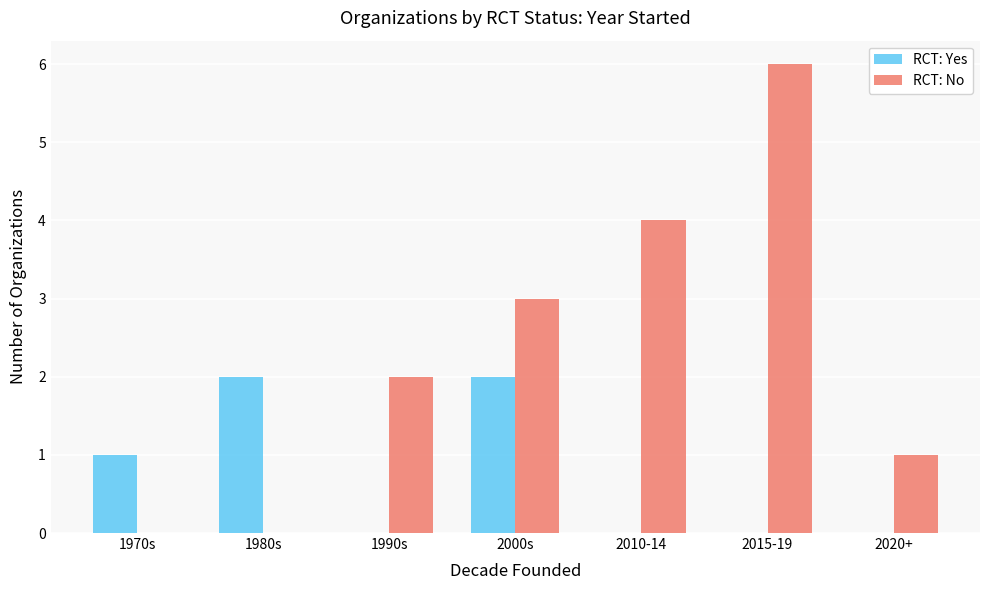

What is the total value across all series at 1990s?

2